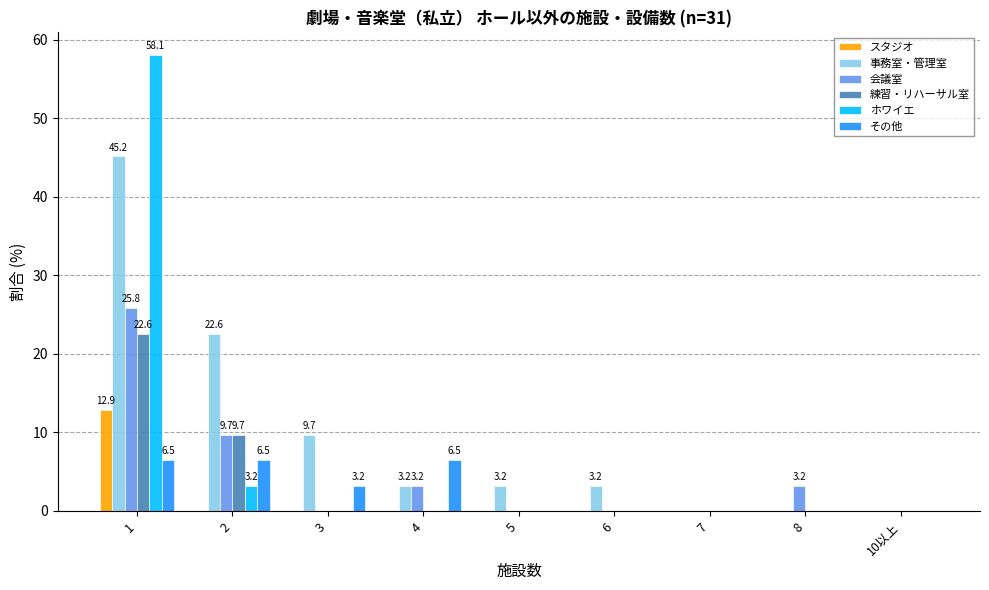

What is the maximum value for スタジオ?

12.9